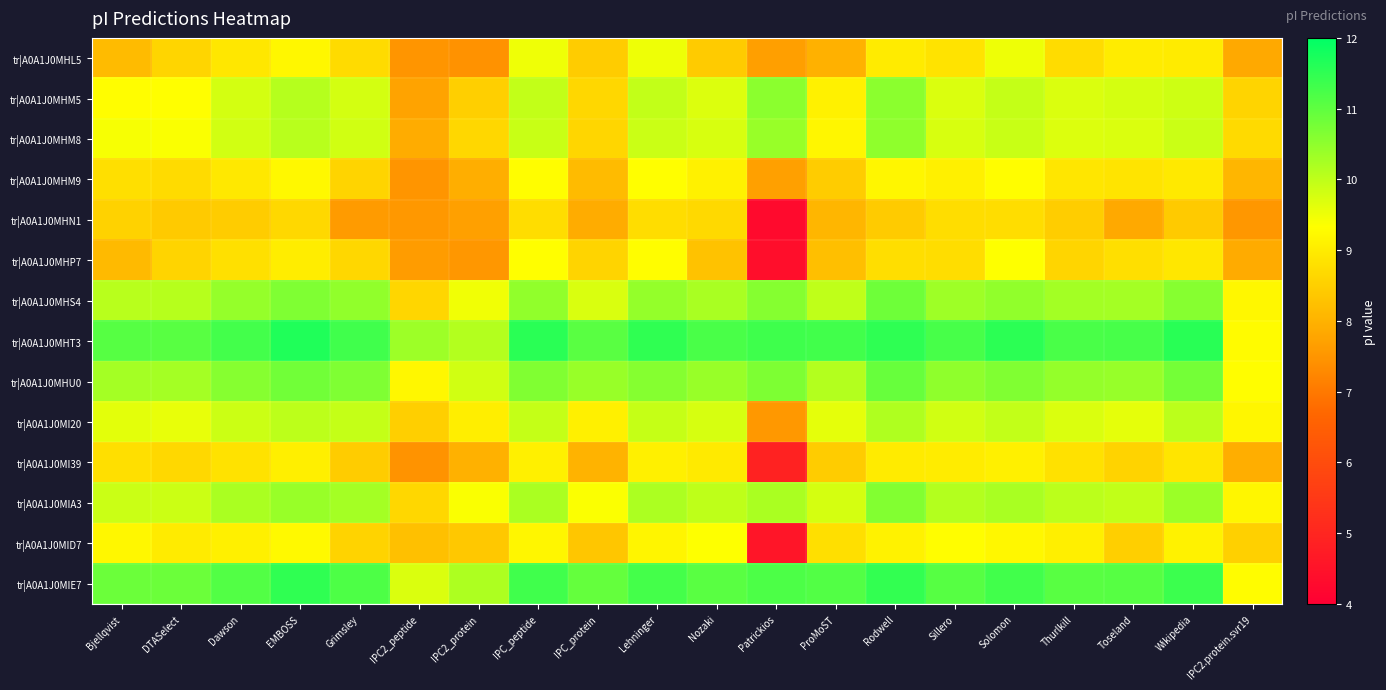

Reading left to right, what are all the values shown in this chart?

tr|A0A1J0MHL5: Bjellqvist=8.1	DTASelect=8.6	Dawson=8.9	EMBOSS=9.2	Grimsley=8.7	IPC2_peptide=7.5	IPC2_protein=7.4	IPC_peptide=9.5	IPC_protein=8.5	Lehninger=9.5	Nozaki=8.4	Patrickios=7.7	ProMoST=8.0	Rodwell=9.0	Sillero=8.9	Solomon=9.5	Thurlkill=8.7	Toseland=9.0	Wikipedia=9.0	IPC2.protein.svr19=7.8
tr|A0A1J0MHM5: Bjellqvist=9.3	DTASelect=9.3	Dawson=9.8	EMBOSS=10.1	Grimsley=9.8	IPC2_peptide=7.7	IPC2_protein=8.5	IPC_peptide=10.0	IPC_protein=8.7	Lehninger=10.0	Nozaki=9.7	Patrickios=10.5	ProMoST=9.1	Rodwell=10.5	Sillero=9.7	Solomon=9.9	Thurlkill=9.7	Toseland=9.8	Wikipedia=9.9	IPC2.protein.svr19=8.6
tr|A0A1J0MHM8: Bjellqvist=9.4	DTASelect=9.4	Dawson=9.8	EMBOSS=10.1	Grimsley=9.8	IPC2_peptide=7.9	IPC2_protein=8.7	IPC_peptide=9.9	IPC_protein=8.6	Lehninger=9.9	Nozaki=9.7	Patrickios=10.4	ProMoST=9.2	Rodwell=10.5	Sillero=9.7	Solomon=9.9	Thurlkill=9.7	Toseland=9.7	Wikipedia=9.9	IPC2.protein.svr19=8.7
tr|A0A1J0MHM9: Bjellqvist=8.8	DTASelect=8.7	Dawson=8.9	EMBOSS=9.2	Grimsley=8.6	IPC2_peptide=7.5	IPC2_protein=7.9	IPC_peptide=9.3	IPC_protein=8.1	Lehninger=9.3	Nozaki=9.1	Patrickios=7.7	ProMoST=8.5	Rodwell=9.2	Sillero=9.1	Solomon=9.3	Thurlkill=8.9	Toseland=8.9	Wikipedia=9.0	IPC2.protein.svr19=8.1
tr|A0A1J0MHN1: Bjellqvist=8.6	DTASelect=8.4	Dawson=8.4	EMBOSS=8.7	Grimsley=7.6	IPC2_peptide=7.5	IPC2_protein=7.7	IPC_peptide=8.7	IPC_protein=7.9	Lehninger=8.7	Nozaki=8.7	Patrickios=4.3	ProMoST=8.1	Rodwell=8.4	Sillero=8.7	Solomon=8.7	Thurlkill=8.5	Toseland=7.8	Wikipedia=8.4	IPC2.protein.svr19=7.5
tr|A0A1J0MHP7: Bjellqvist=8.1	DTASelect=8.6	Dawson=8.8	EMBOSS=9.0	Grimsley=8.7	IPC2_peptide=7.6	IPC2_protein=7.5	IPC_peptide=9.3	IPC_protein=8.6	Lehninger=9.3	Nozaki=8.3	Patrickios=4.4	ProMoST=8.2	Rodwell=8.8	Sillero=8.7	Solomon=9.3	Thurlkill=8.6	Toseland=8.8	Wikipedia=8.9	IPC2.protein.svr19=7.9
tr|A0A1J0MHS4: Bjellqvist=10.1	DTASelect=10.1	Dawson=10.4	EMBOSS=10.7	Grimsley=10.5	IPC2_peptide=8.6	IPC2_protein=9.5	IPC_peptide=10.5	IPC_protein=9.7	Lehninger=10.5	Nozaki=10.2	Patrickios=10.6	ProMoST=10.0	Rodwell=10.8	Sillero=10.3	Solomon=10.5	Thurlkill=10.3	Toseland=10.3	Wikipedia=10.6	IPC2.protein.svr19=9.2
tr|A0A1J0MHT3: Bjellqvist=11.1	DTASelect=11.1	Dawson=11.3	EMBOSS=11.7	Grimsley=11.3	IPC2_peptide=10.3	IPC2_protein=10.1	IPC_peptide=11.6	IPC_protein=11.1	Lehninger=11.5	Nozaki=11.2	Patrickios=11.3	ProMoST=11.3	Rodwell=11.5	Sillero=11.2	Solomon=11.5	Thurlkill=11.2	Toseland=11.2	Wikipedia=11.6	IPC2.protein.svr19=9.3
tr|A0A1J0MHU0: Bjellqvist=10.3	DTASelect=10.3	Dawson=10.6	EMBOSS=10.8	Grimsley=10.7	IPC2_peptide=9.2	IPC2_protein=9.8	IPC_peptide=10.6	IPC_protein=10.4	Lehninger=10.6	Nozaki=10.4	Patrickios=10.7	ProMoST=10.1	Rodwell=10.9	Sillero=10.5	Solomon=10.6	Thurlkill=10.4	Toseland=10.4	Wikipedia=10.8	IPC2.protein.svr19=9.3
tr|A0A1J0MI20: Bjellqvist=9.6	DTASelect=9.6	Dawson=9.9	EMBOSS=10.0	Grimsley=9.9	IPC2_peptide=8.5	IPC2_protein=9.0	IPC_peptide=9.9	IPC_protein=9.1	Lehninger=9.9	Nozaki=9.8	Patrickios=7.6	ProMoST=9.6	Rodwell=10.2	Sillero=9.8	Solomon=10.0	Thurlkill=9.7	Toseland=9.6	Wikipedia=10.0	IPC2.protein.svr19=9.2
tr|A0A1J0MI39: Bjellqvist=8.8	DTASelect=8.7	Dawson=8.8	EMBOSS=9.0	Grimsley=8.4	IPC2_peptide=7.5	IPC2_protein=8.0	IPC_peptide=9.1	IPC_protein=8.0	Lehninger=9.1	Nozaki=9.0	Patrickios=4.9	ProMoST=8.4	Rodwell=9.0	Sillero=9.0	Solomon=9.1	Thurlkill=8.8	Toseland=8.6	Wikipedia=8.9	IPC2.protein.svr19=7.9
tr|A0A1J0MIA3: Bjellqvist=9.9	DTASelect=9.9	Dawson=10.2	EMBOSS=10.4	Grimsley=10.3	IPC2_peptide=8.7	IPC2_protein=9.4	IPC_peptide=10.2	IPC_protein=9.4	Lehninger=10.2	Nozaki=10.0	Patrickios=10.2	ProMoST=9.8	Rodwell=10.6	Sillero=10.1	Solomon=10.2	Thurlkill=10.0	Toseland=10.0	Wikipedia=10.4	IPC2.protein.svr19=9.2
tr|A0A1J0MID7: Bjellqvist=9.2	DTASelect=9.0	Dawson=9.1	EMBOSS=9.2	Grimsley=8.6	IPC2_peptide=8.2	IPC2_protein=8.4	IPC_peptide=9.2	IPC_protein=8.3	Lehninger=9.2	Nozaki=9.3	Patrickios=4.6	ProMoST=8.8	Rodwell=9.1	Sillero=9.3	Solomon=9.2	Thurlkill=9.0	Toseland=8.5	Wikipedia=9.1	IPC2.protein.svr19=8.5
tr|A0A1J0MIE7: Bjellqvist=10.9	DTASelect=10.9	Dawson=11.1	EMBOSS=11.5	Grimsley=11.2	IPC2_peptide=9.7	IPC2_protein=10.2	IPC_peptide=11.3	IPC_protein=10.9	Lehninger=11.3	Nozaki=11.1	Patrickios=11.2	ProMoST=11.1	Rodwell=11.5	Sillero=11.1	Solomon=11.3	Thurlkill=11.1	Toseland=11.1	Wikipedia=11.4	IPC2.protein.svr19=9.3